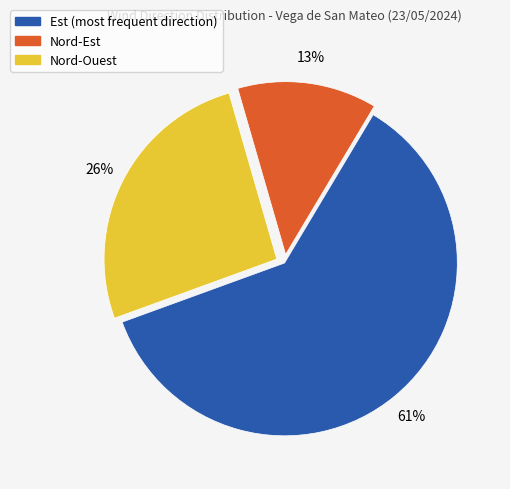

To the nearest percent, what is the difference between the largest and smallest slice percentages?

48%